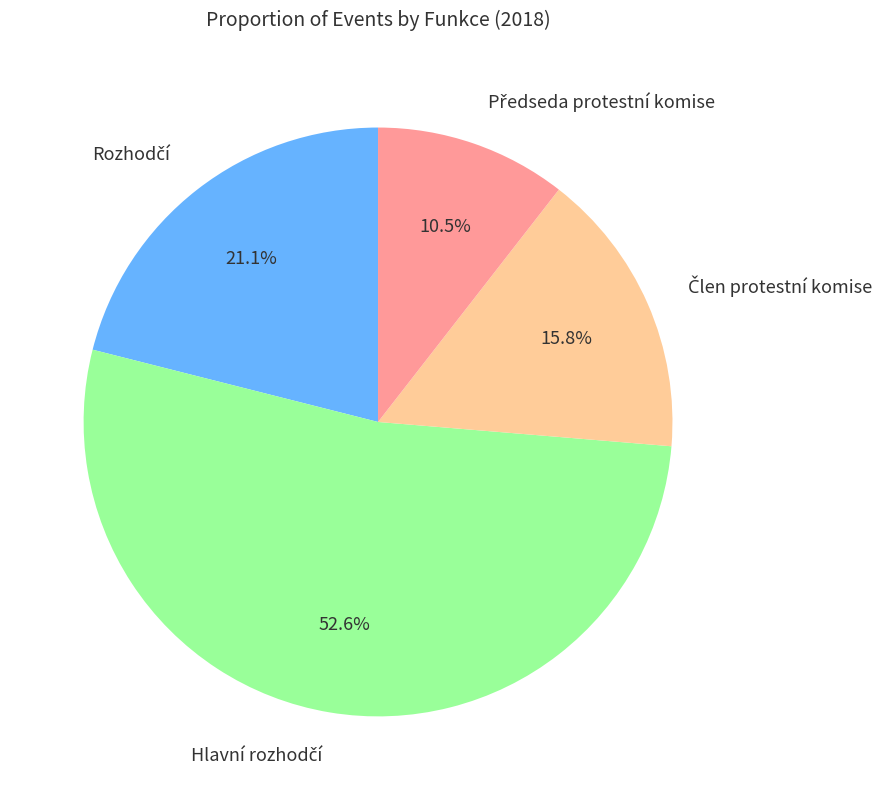

To the nearest percent, what is the difference between the largest and smallest slice percentages?

42%